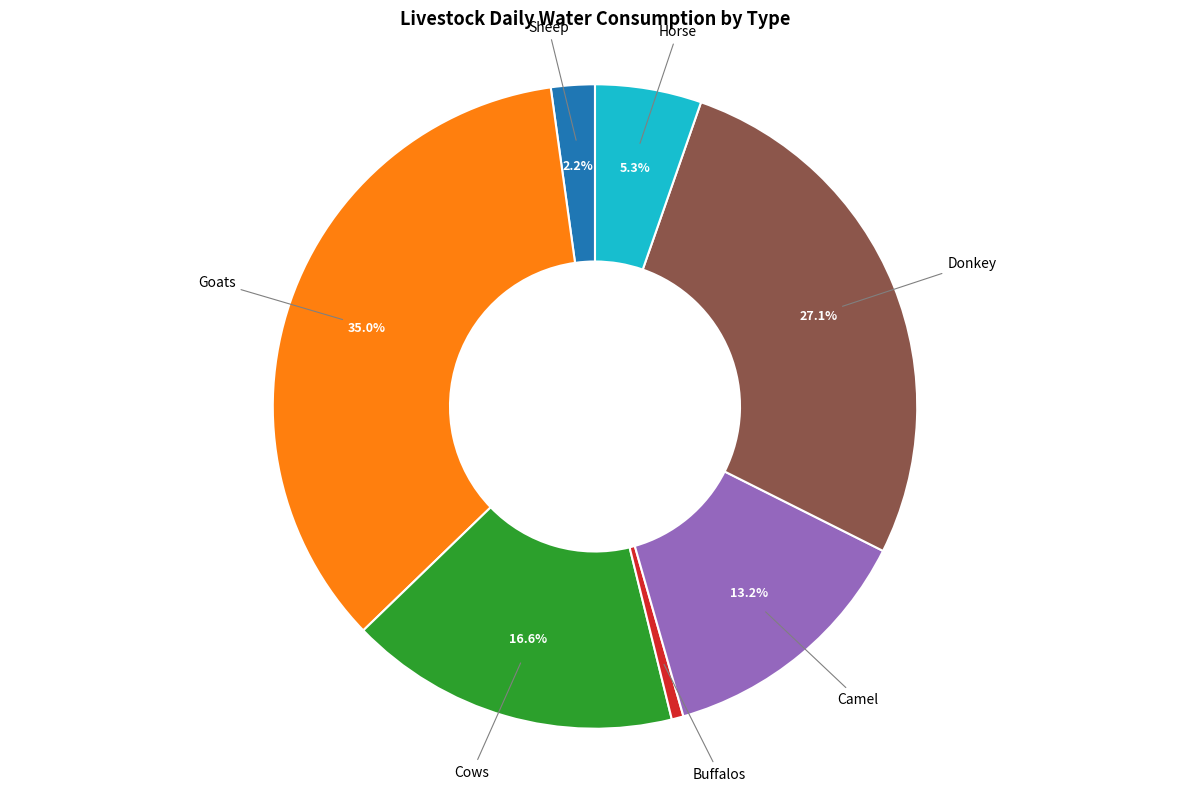

Is there any slice that represents more than half of the pie?

No